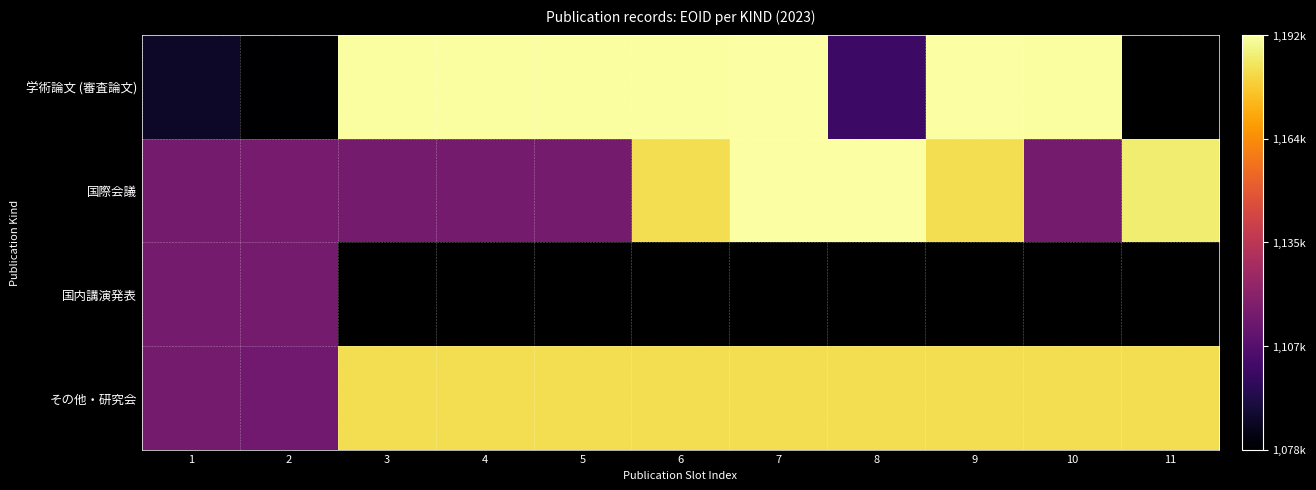

The その他・研究会 series shows 1183060.0 at 6. True or false?

True